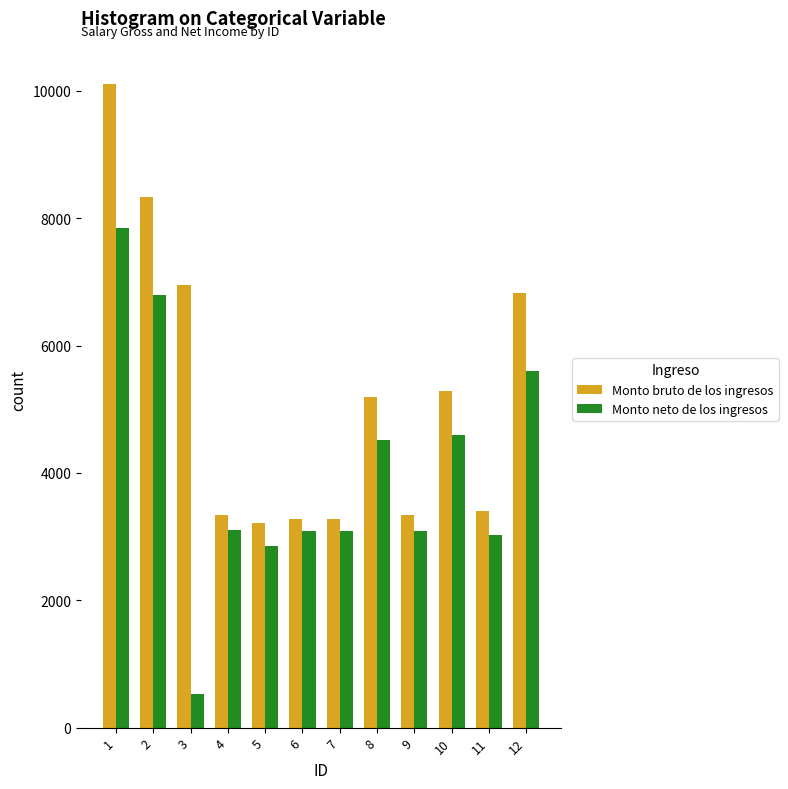

At 5, list the series in order from smallest to largest.

Monto neto de los ingresos, Monto bruto de los ingresos